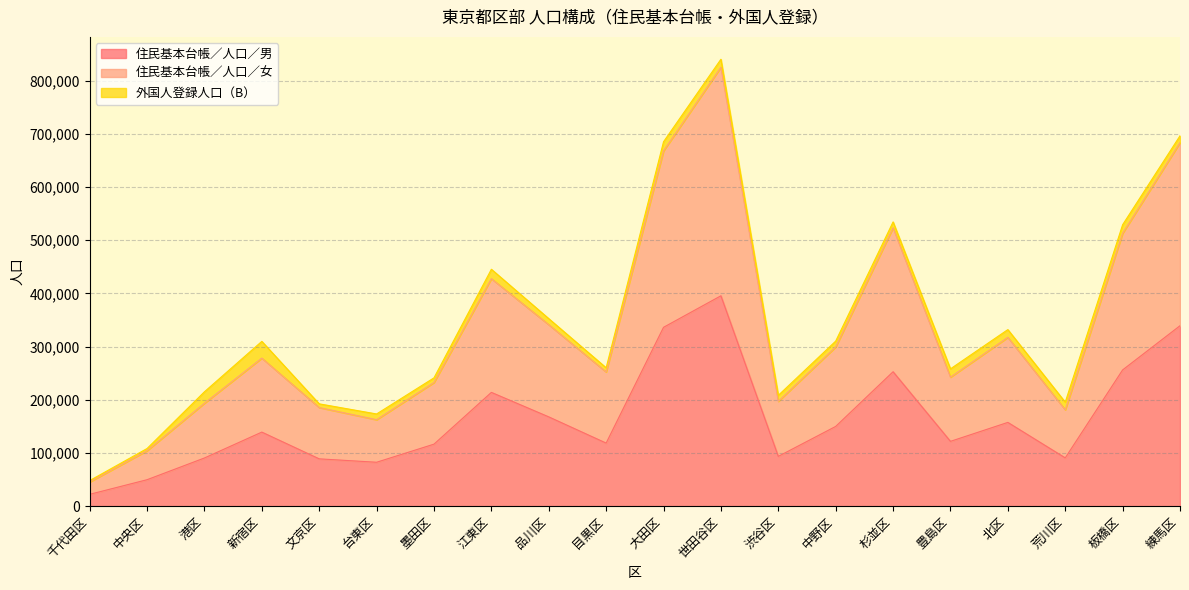

True or false: 住民基本台帳／人口／男 has a value of 149540 at 港区.

False